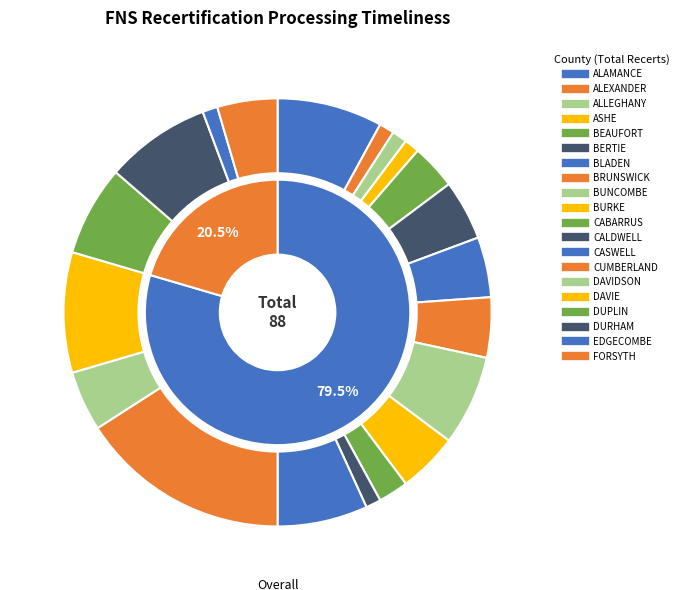

What percentage is the ALEXANDER slice, to the nearest percent?

1%